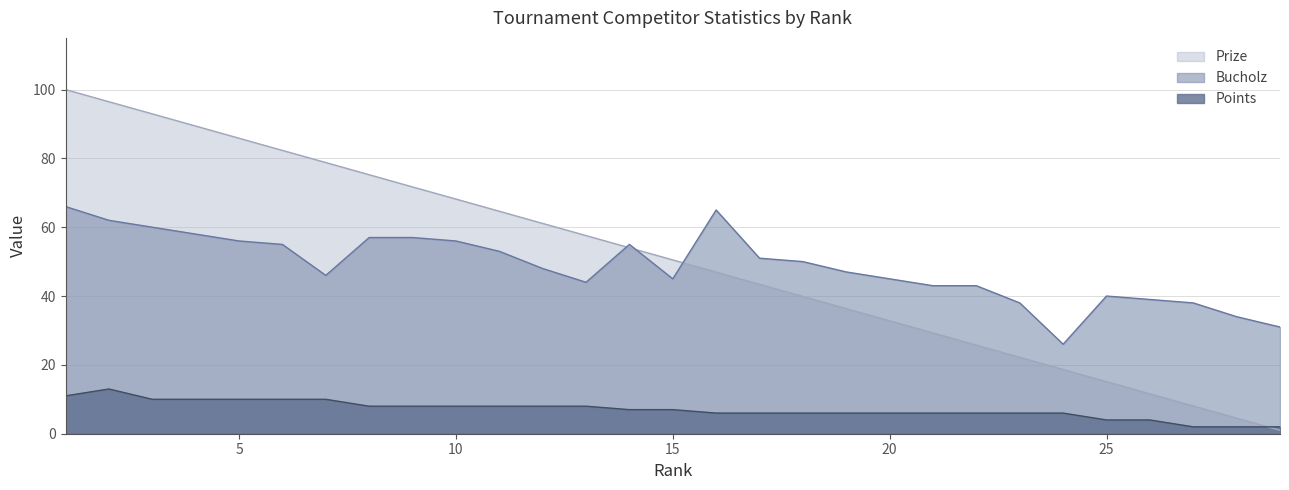

The value of Points at 26 is 6.1. True or false?

False